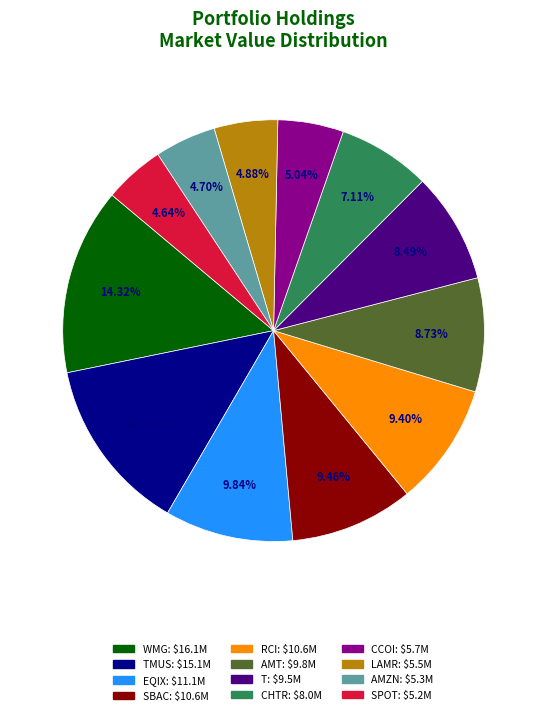

Is there any slice that represents more than half of the pie?

No